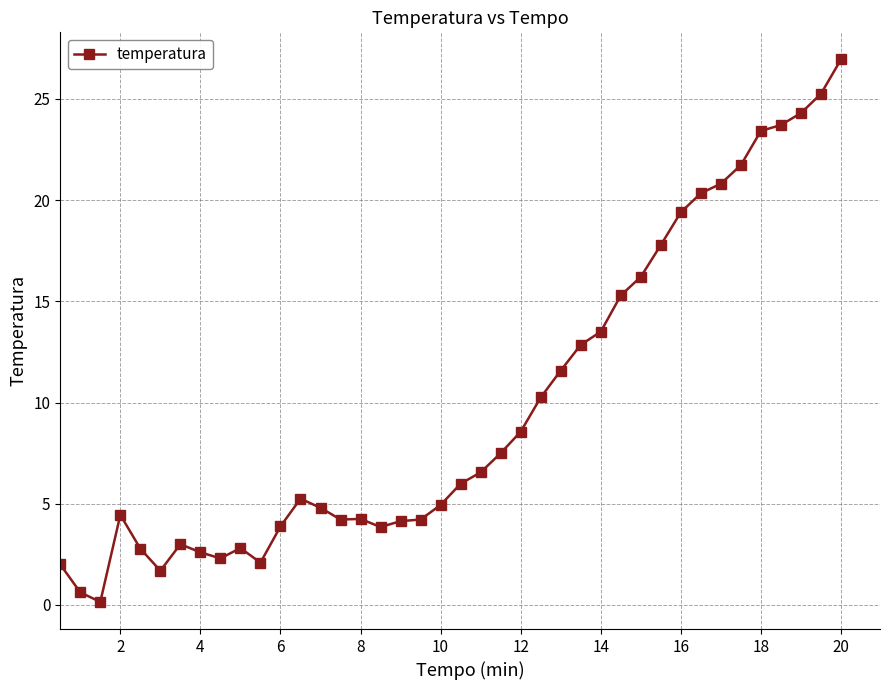

True or false: the data has more than 1 interior local peaks.

True